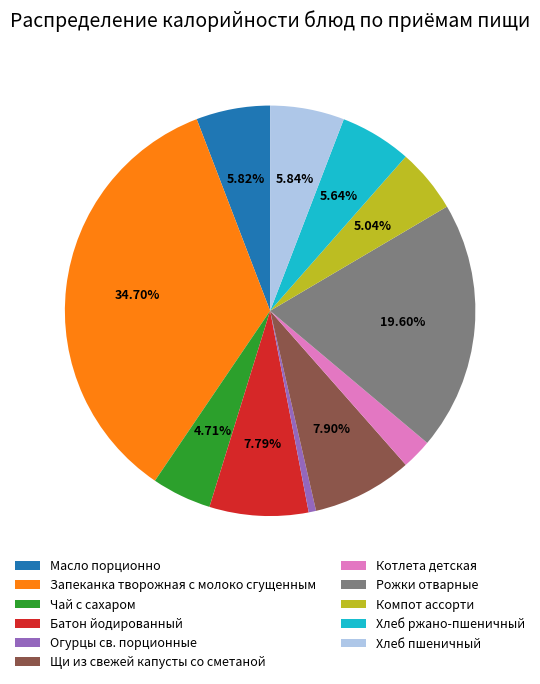

Which slice is the largest?

Запеканка творожная с молоко сгущенным